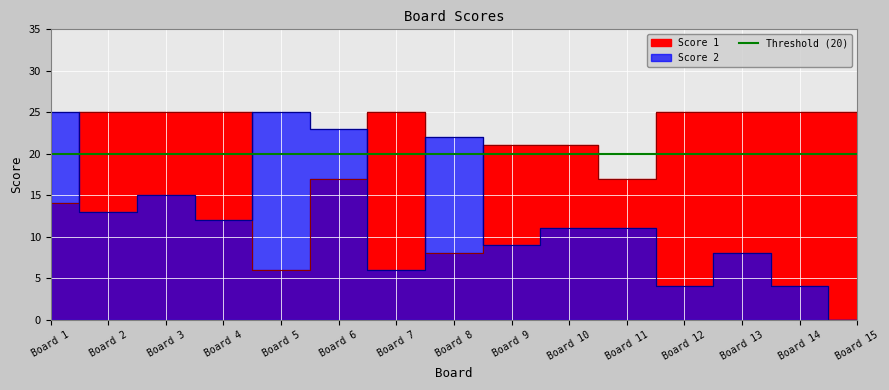

What is the difference between the Score 1 values at Board 11 and Board 14?

8